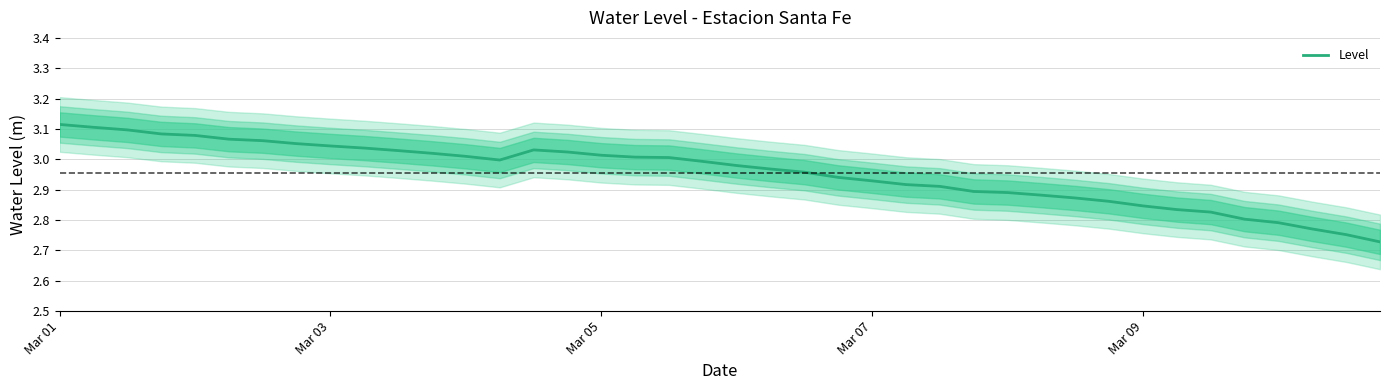

What is the value of the 38th point from the left?

2.8